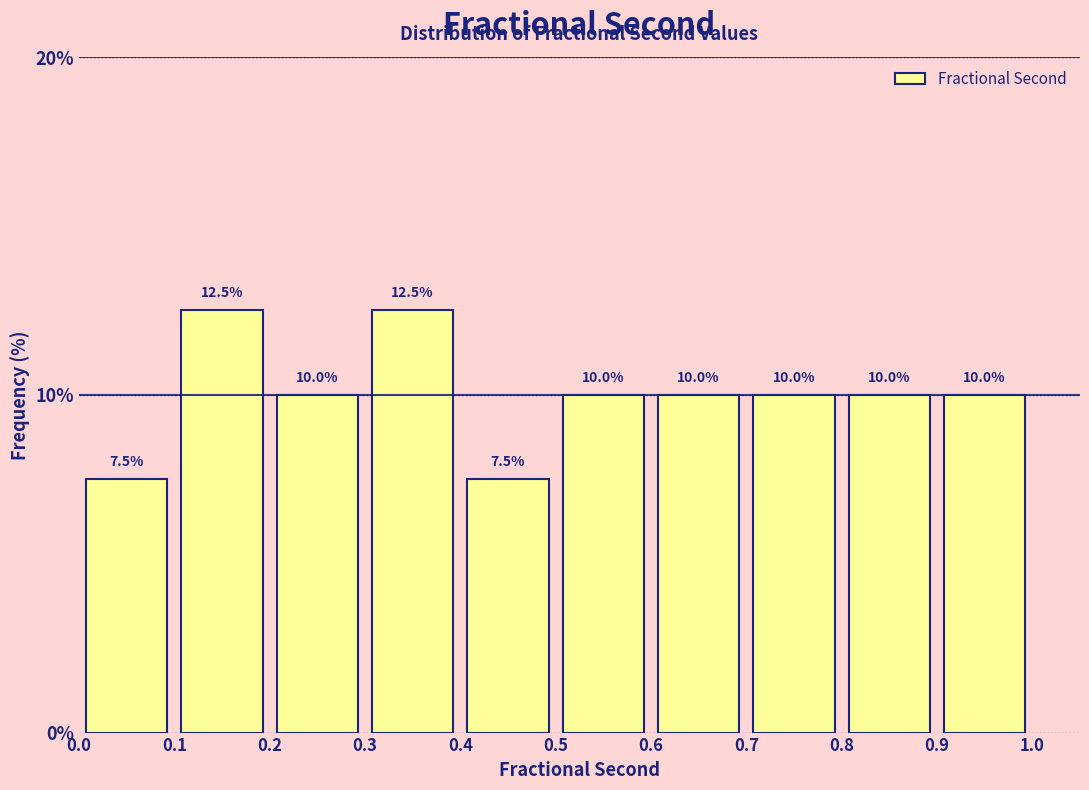

Reading left to right, transcribe this chart: for each bar, give the range it covers on the x-axis and its height.

0.0 to 0.1: 7.5
0.1 to 0.2: 12.5
0.2 to 0.3: 10.0
0.3 to 0.4: 12.5
0.4 to 0.5: 7.5
0.5 to 0.6: 10.0
0.6 to 0.7: 10.0
0.7 to 0.8: 10.0
0.8 to 0.9: 10.0
0.9 to 1.0: 10.0